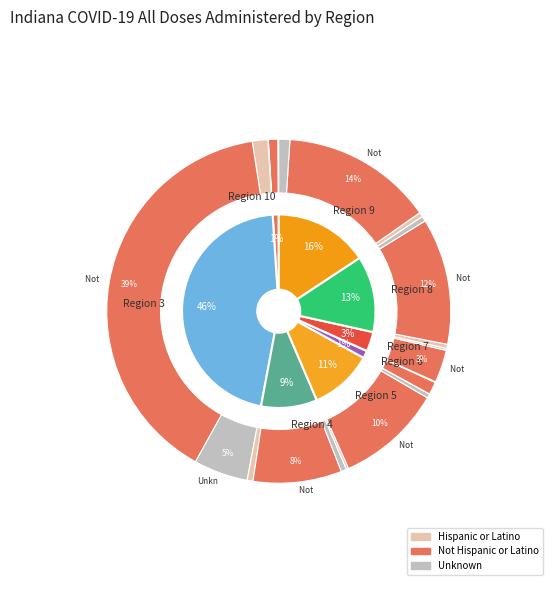

True or false: 4 accounts for 8% of the total.

False